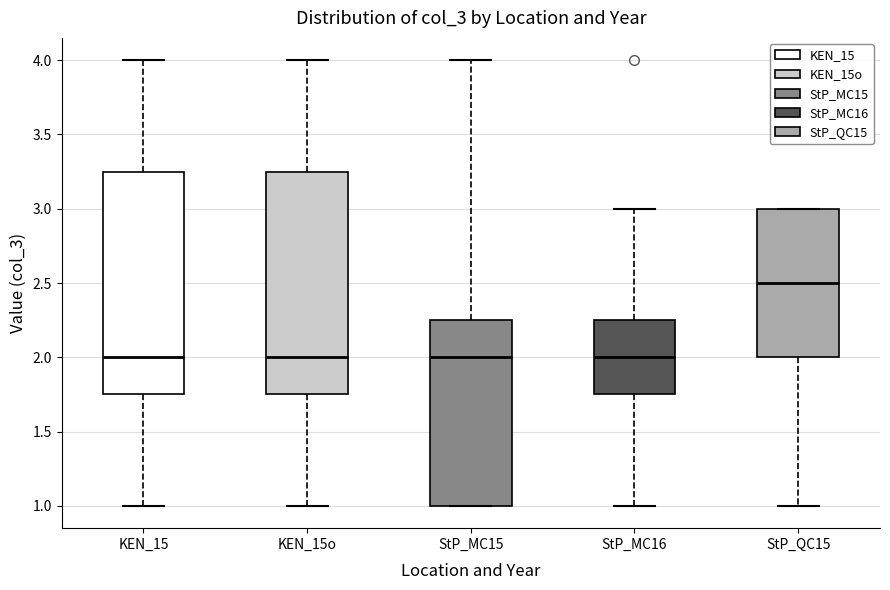

Reading left to right, transcribe this box plot: for each box, give where its median line is, the range the box spans, and where its two whiskers end, as read against the y-axis. The values are not printed on the chart, so give them approximately, as read against the axis.

KEN_15: median 2.00, box 1.75 to 3.25, whiskers 1.00 to 4.00
KEN_15o: median 2.00, box 1.75 to 3.25, whiskers 1.00 to 4.00
StP_MC15: median 2.00, box 1.00 to 2.25, whiskers 1.00 to 4.00
StP_MC16: median 2.00, box 1.75 to 2.25, whiskers 1.00 to 3.00
StP_QC15: median 2.50, box 2.00 to 3.00, whiskers 1.00 to 3.00